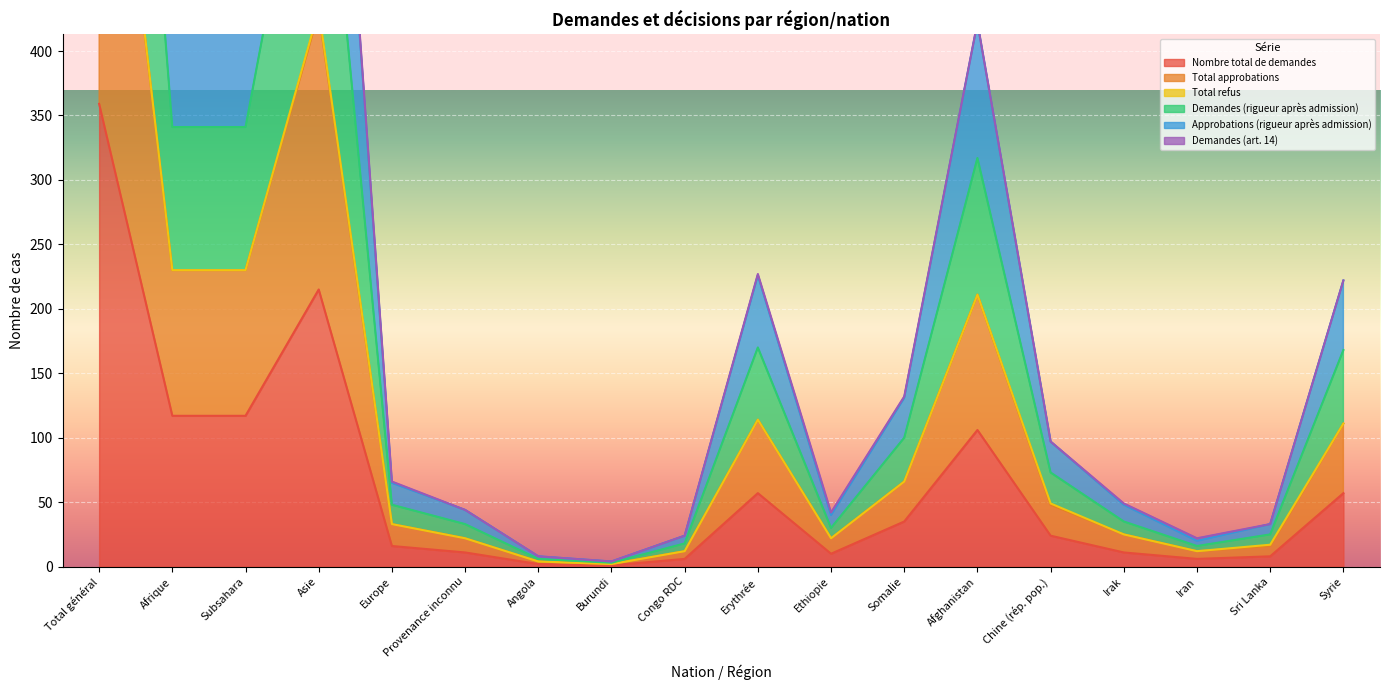

What is the label of the 4th point from the right?

Irak